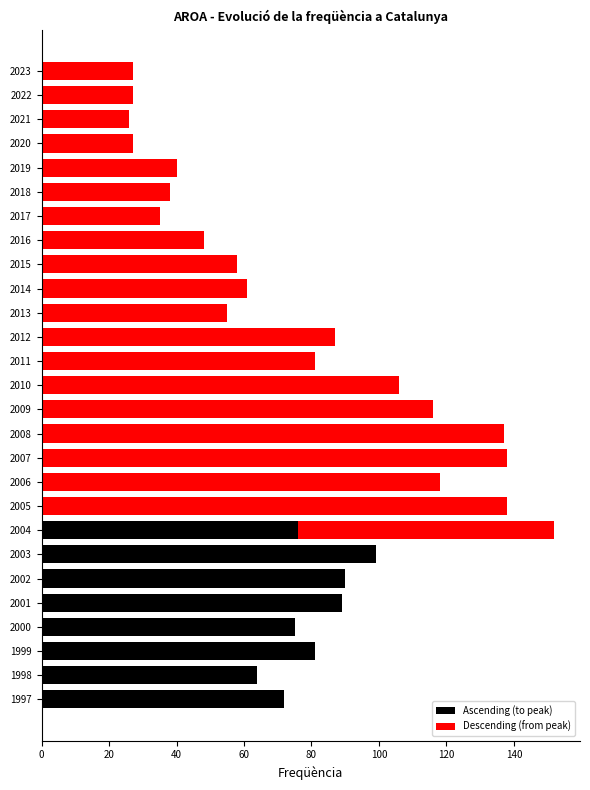

Which category has the lowest value across all series?

2021